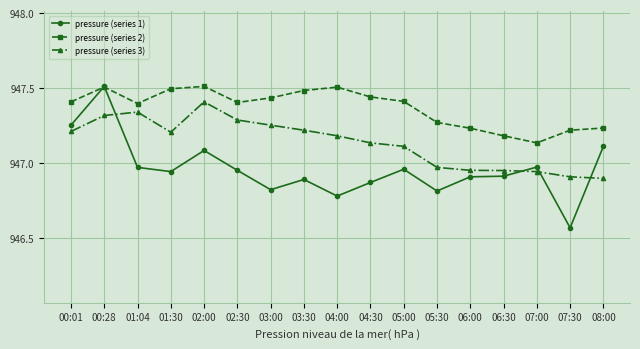

Is this an area chart (filled region under the line)?

No